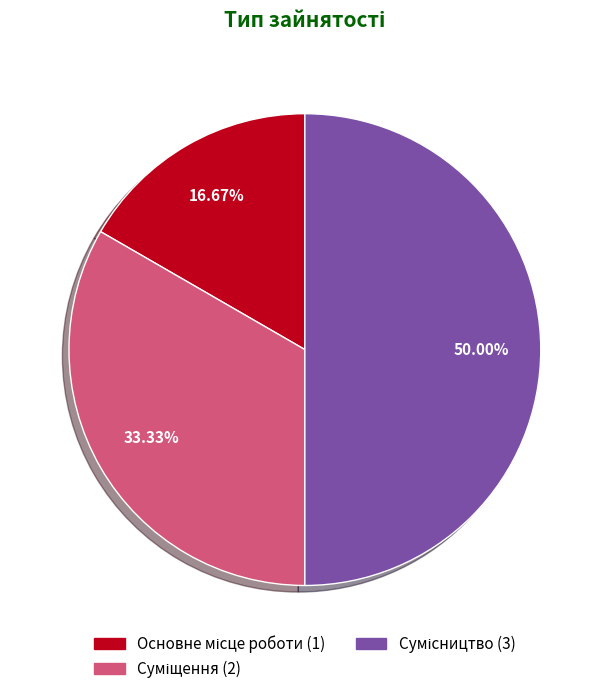

How many slices are in this pie chart?

3